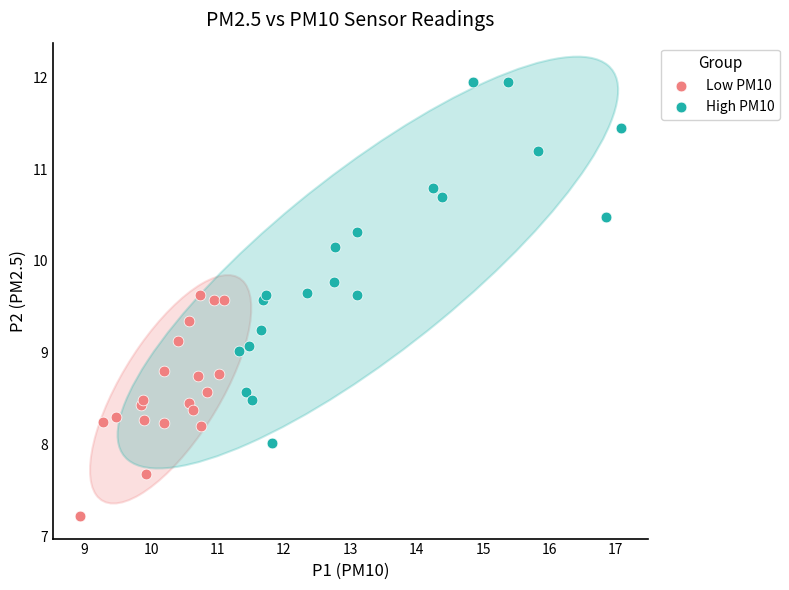

Which series contains the lowest Y value?

Low PM10